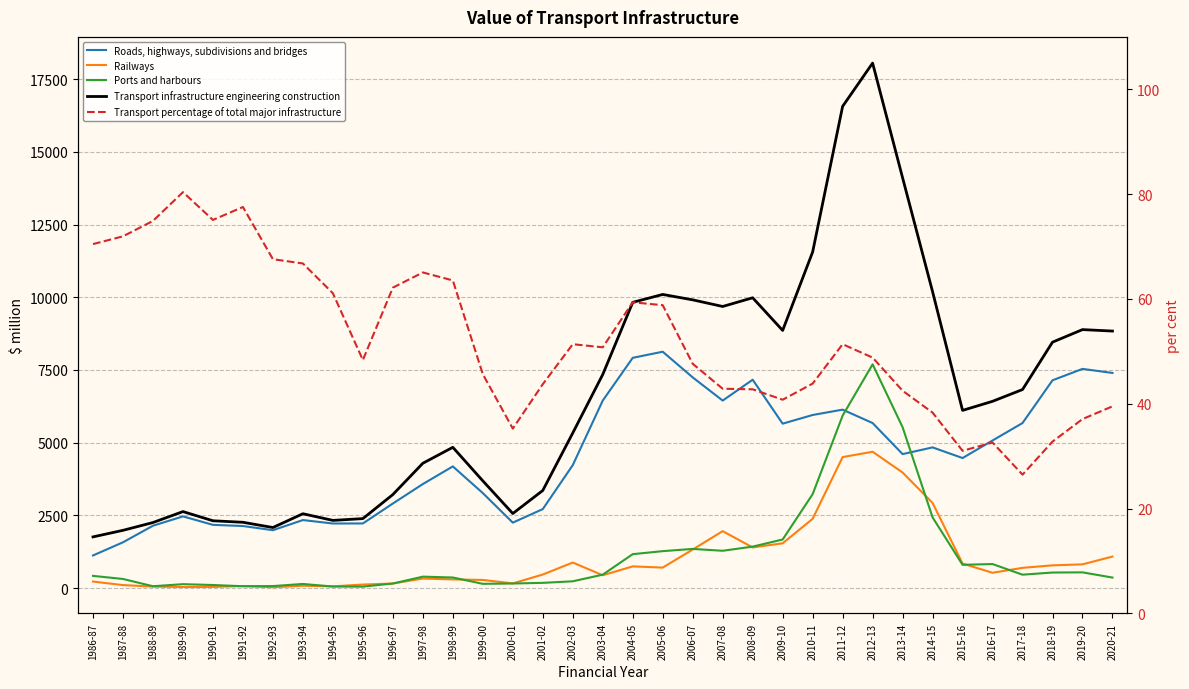

What is the difference between the maximum and second lowest values in the Ports and harbours series?

7644.6